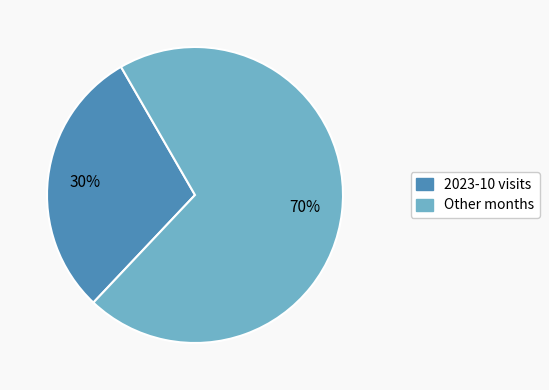

To the nearest percent, what is the average slice percentage?

50%